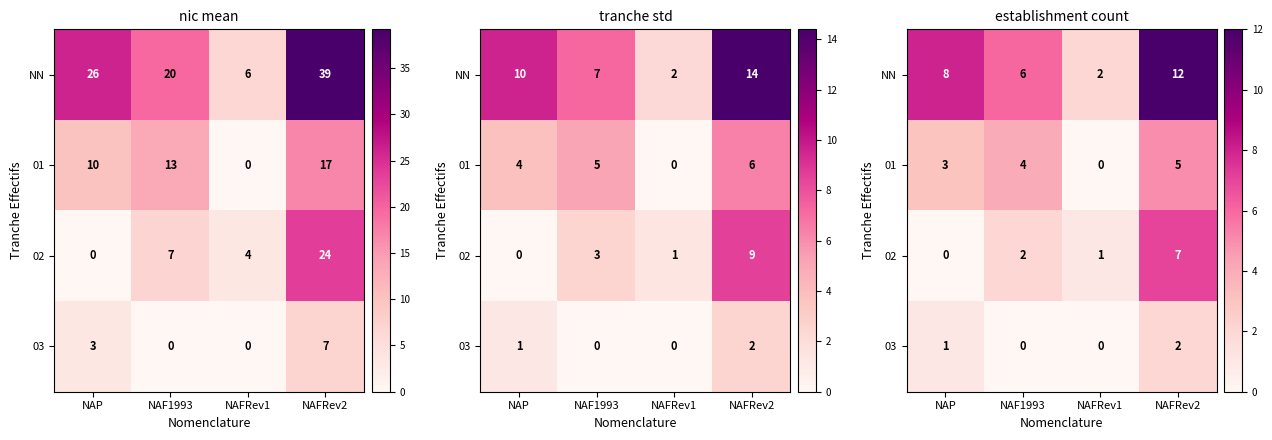

True or false: NN has a value of 2 at NAP.

False